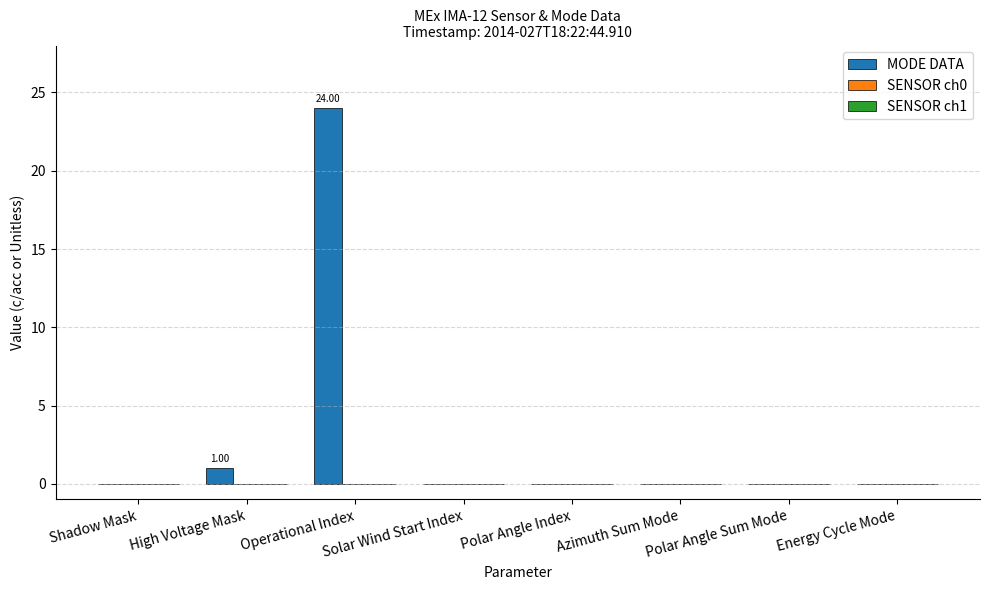

Between Operational Index and Polar Angle Sum Mode, which is larger?

Operational Index